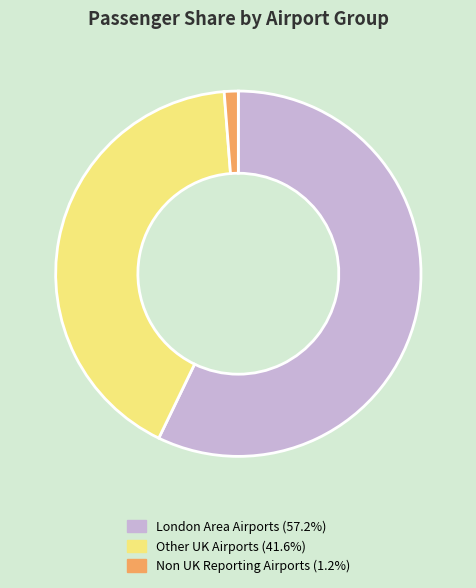

How many slices are in this pie chart?

3